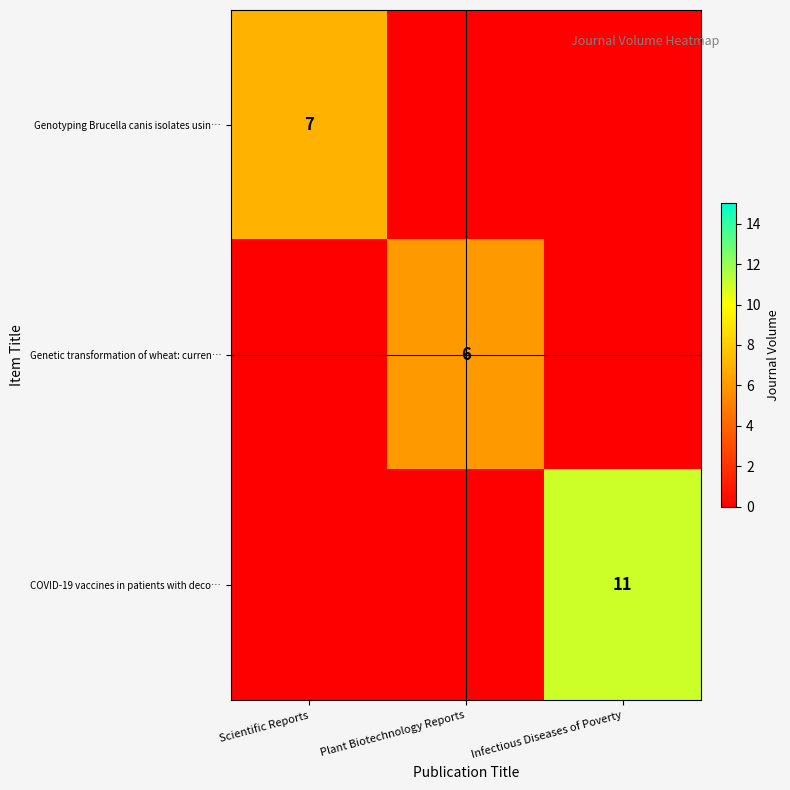

True or false: Genotyping Brucella canis isolates usin… has a value of 7 at Scientific Reports.

True